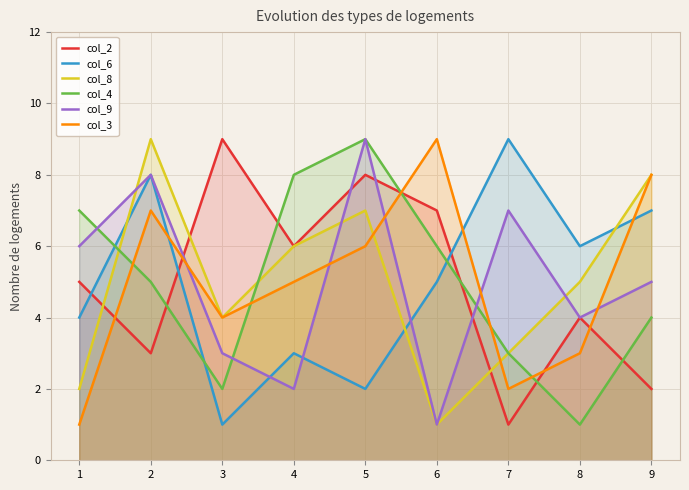

What is the sum of all col_8 values?

45